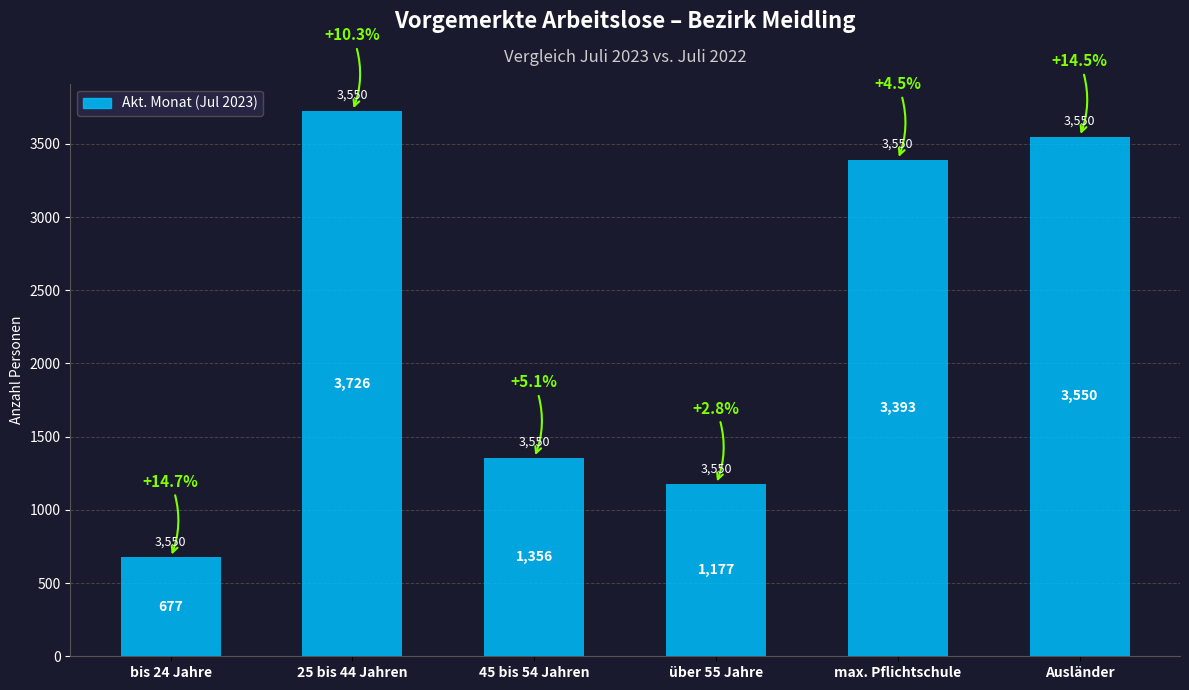

What is the difference between the maximum and minimum values?

3049